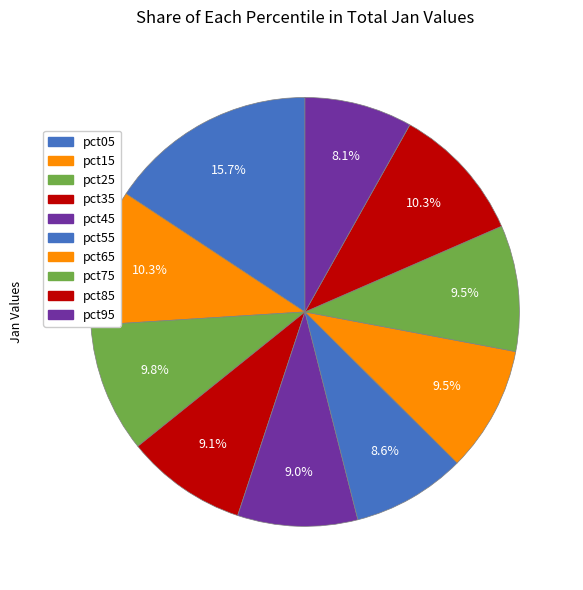

Count the number of slices in the pie.

10